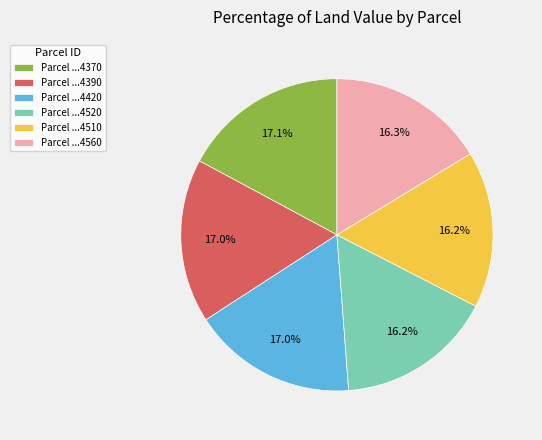

What is the ratio of the value at Parcel ...4420 to the value at Parcel ...4390?

1.0